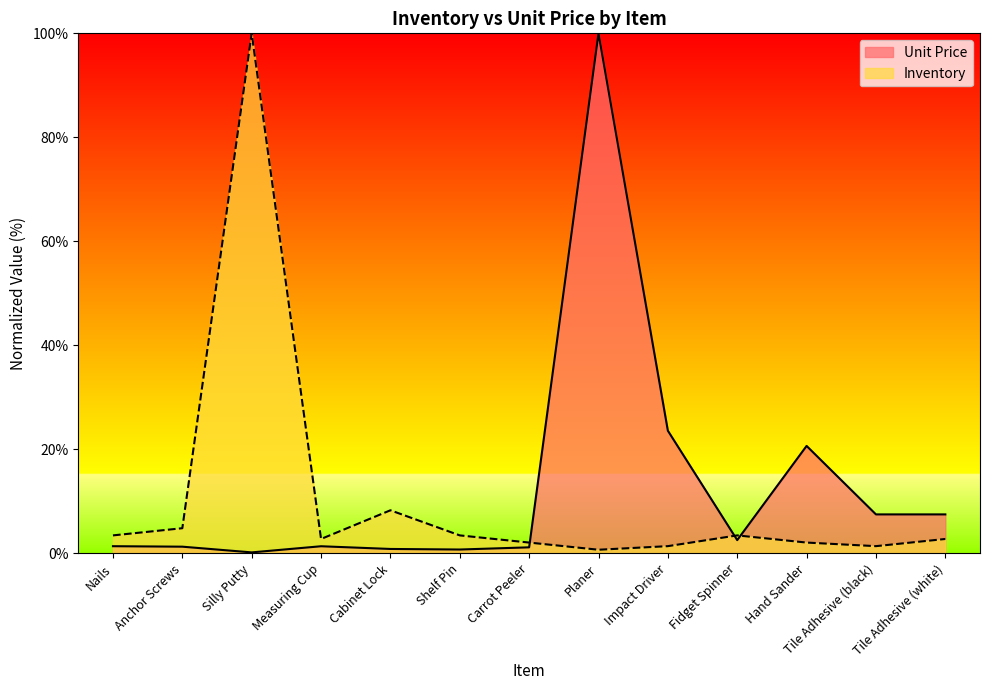

How many data points in Inventory are above 2?

10